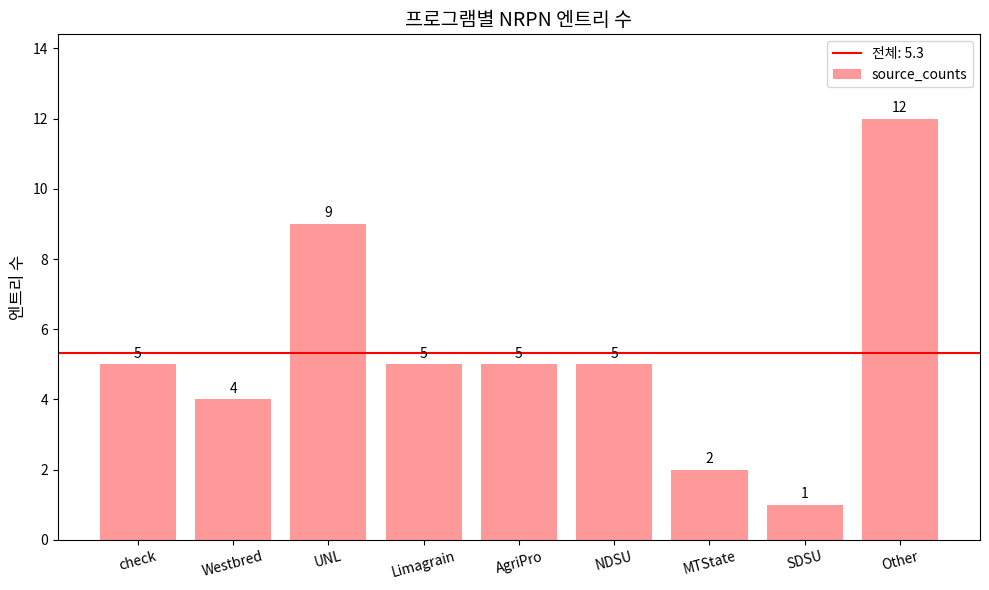

Reading right to left, transcribe all the data shown in this chart.

Other=12	SDSU=1	MTState=2	NDSU=5	AgriPro=5	Limagrain=5	UNL=9	Westbred=4	check=5